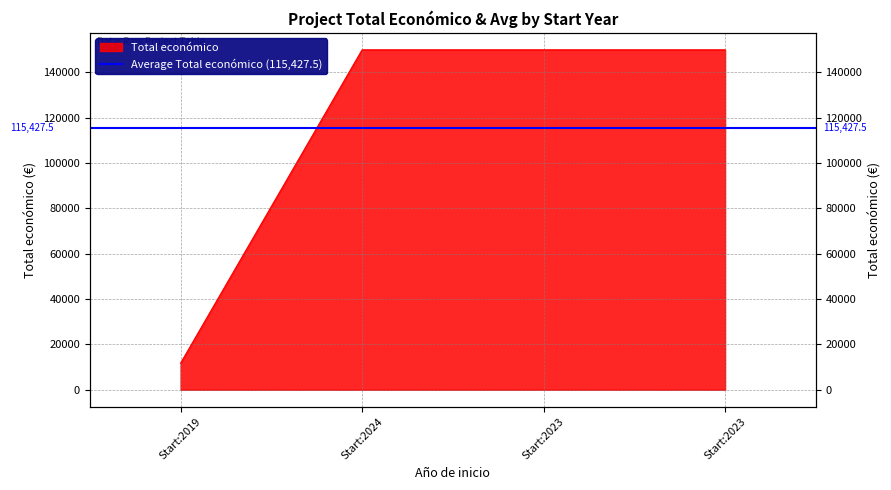

How many distinct data groups are displayed?

1